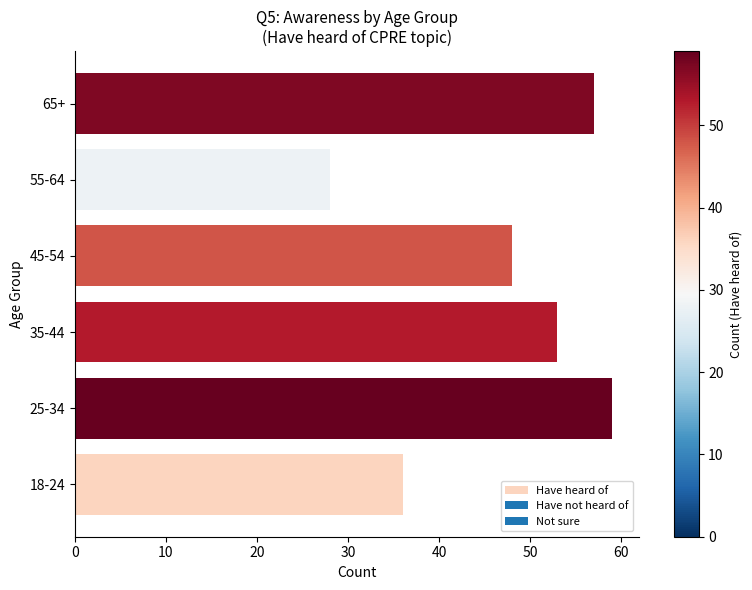

Between 65+ and 45-54, which is larger?

65+